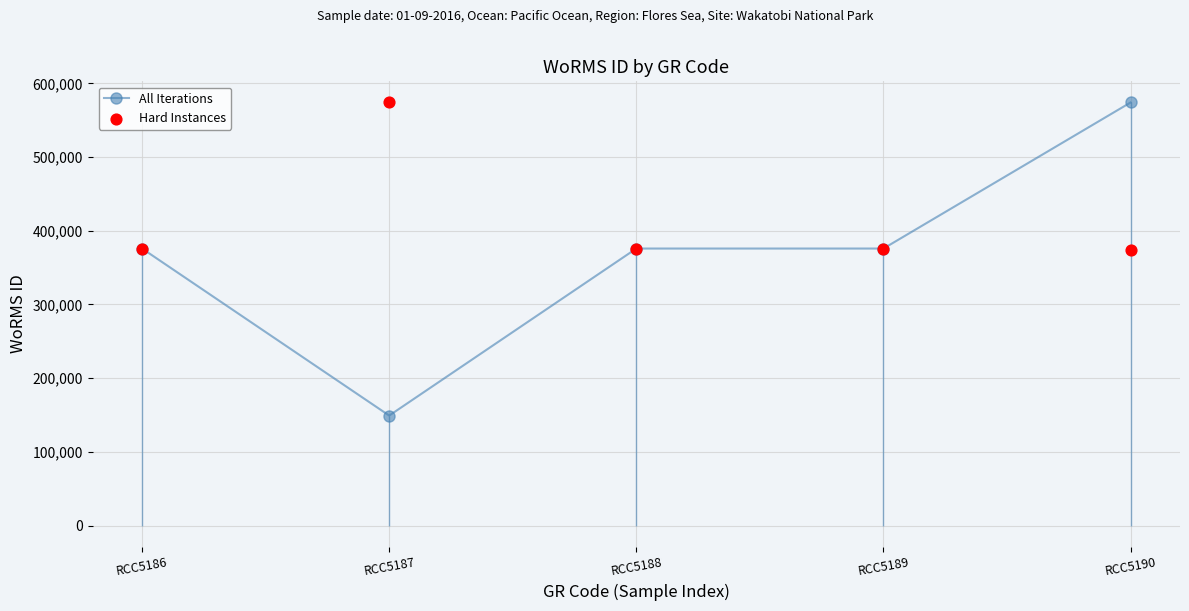

Which series contains the highest Y value?

All Iterations